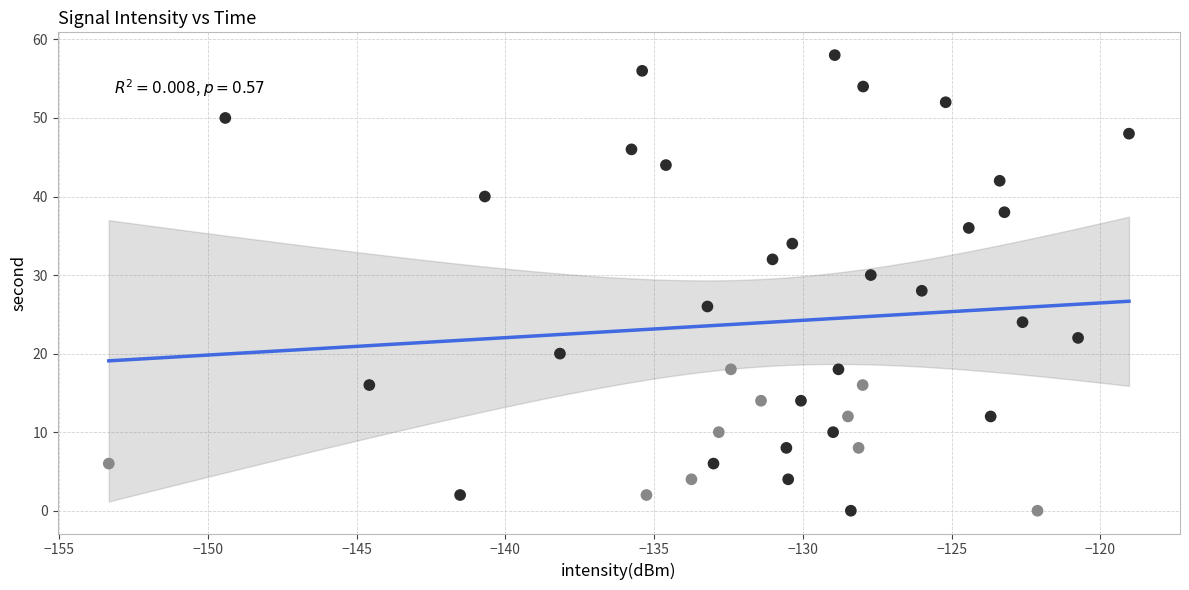

What is the range of Y values (max minus min)?

58